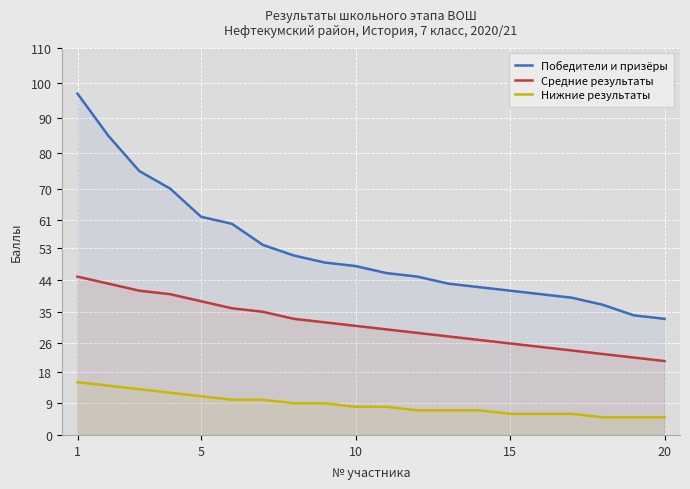

Which category has the highest value in the Нижние результаты series?

1